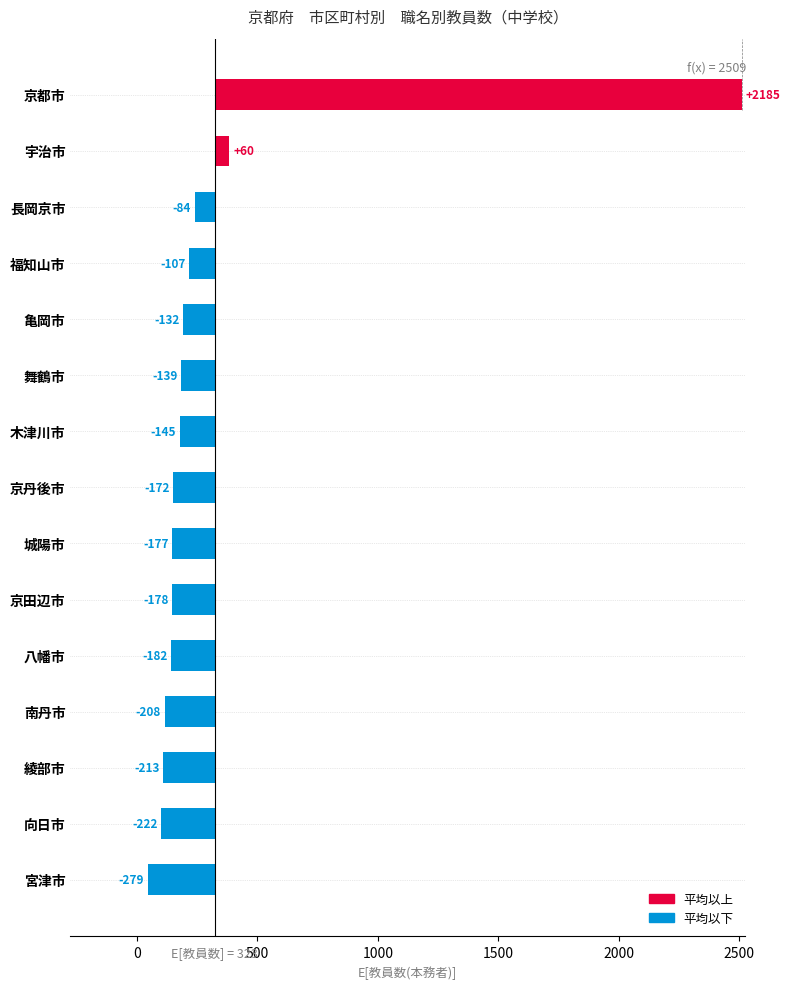

How many bars are there in total?

15